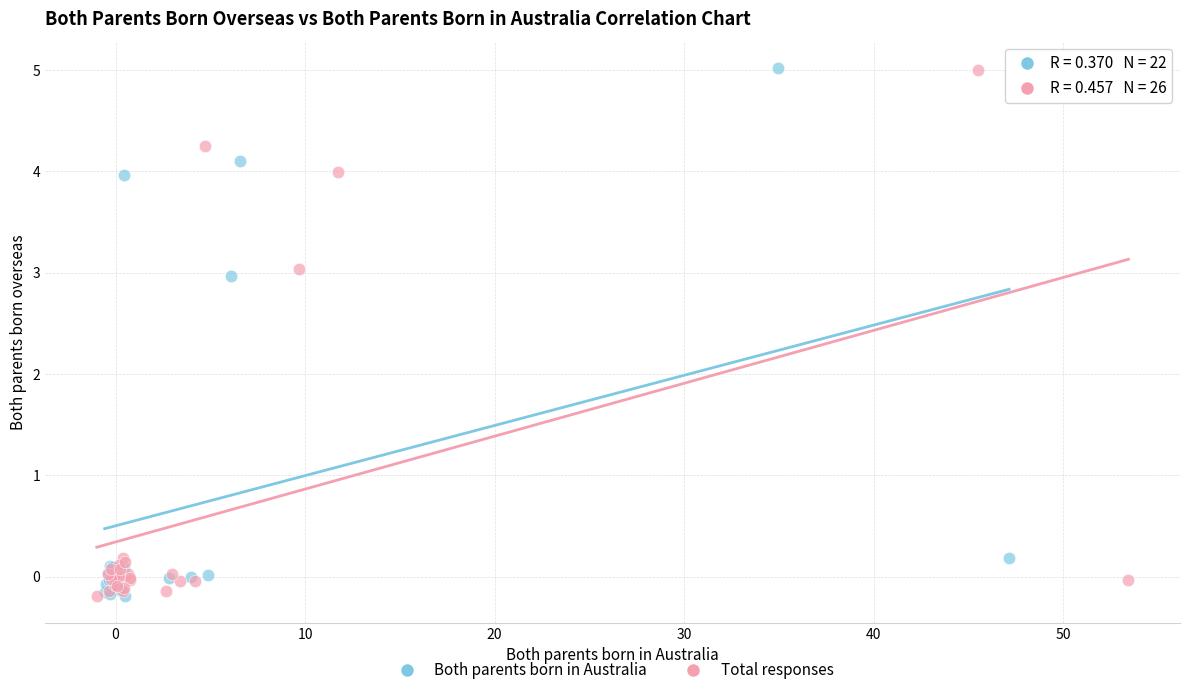

What are all the series names shown in the legend?

Both parents born in Australia, Total responses